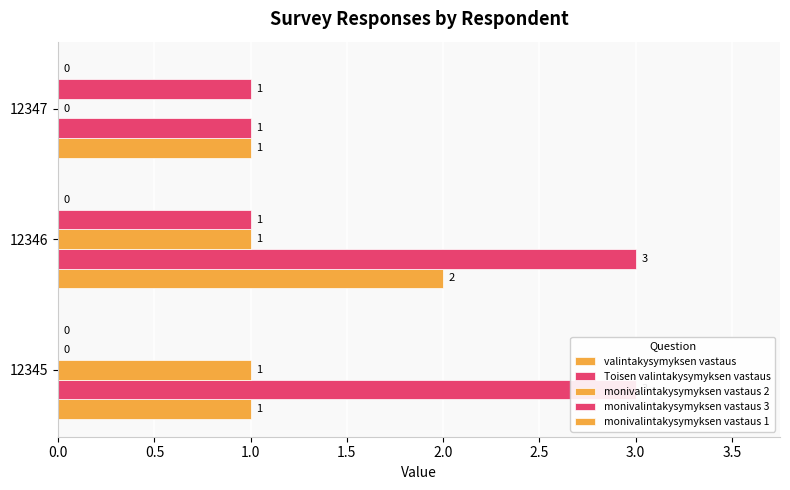

The value of monivalintakysymyksen vastaus 3 at 12346 is 0.6. True or false?

False